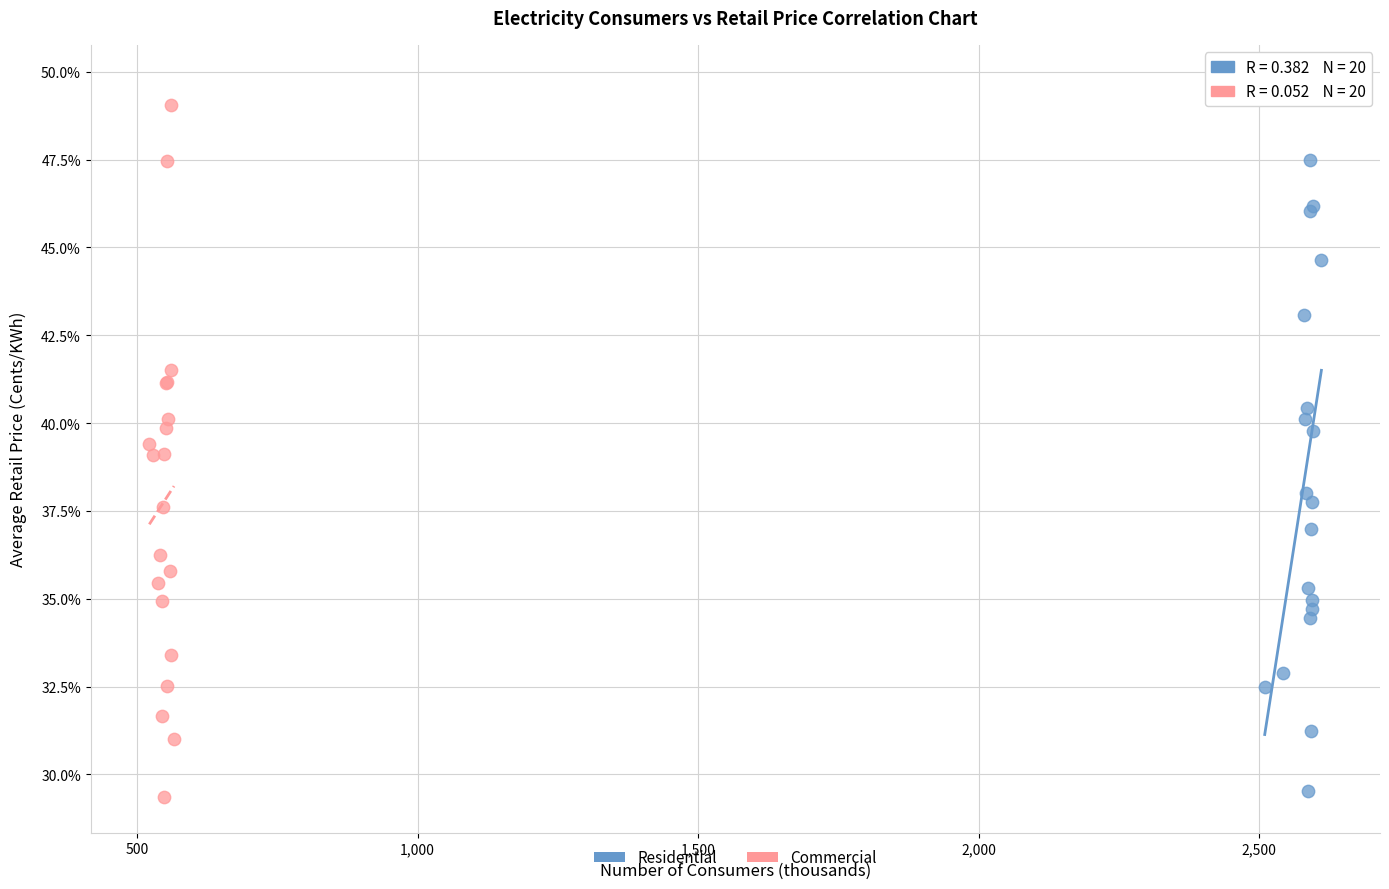

Which series has the largest Y range (max minus min)?

Residential